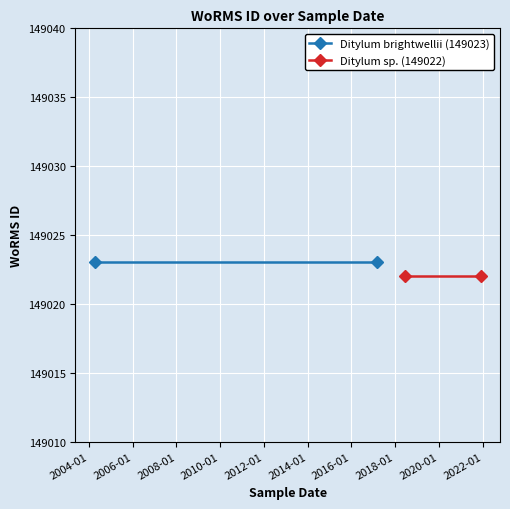

Which series has the largest total across all categories?

Ditylum brightwellii (149023)